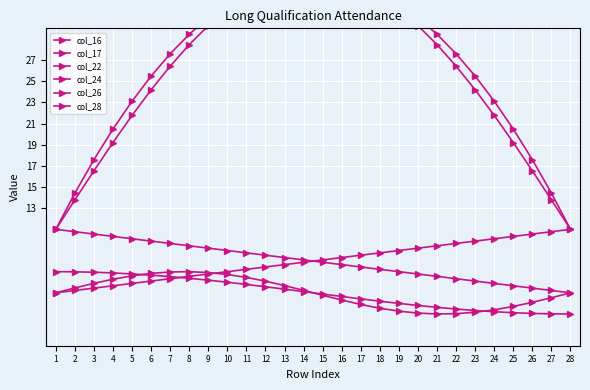

At which label does col_16 first exceed 29?

8